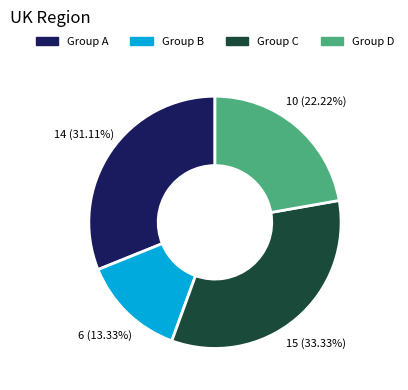

Is there a majority slice in this chart?

No